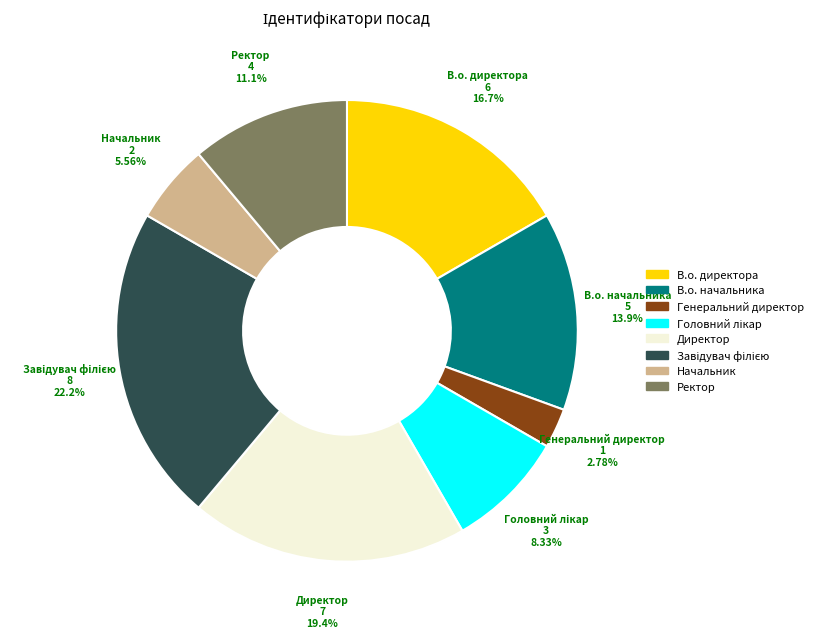

To the nearest percent, what is the average slice percentage?

12%